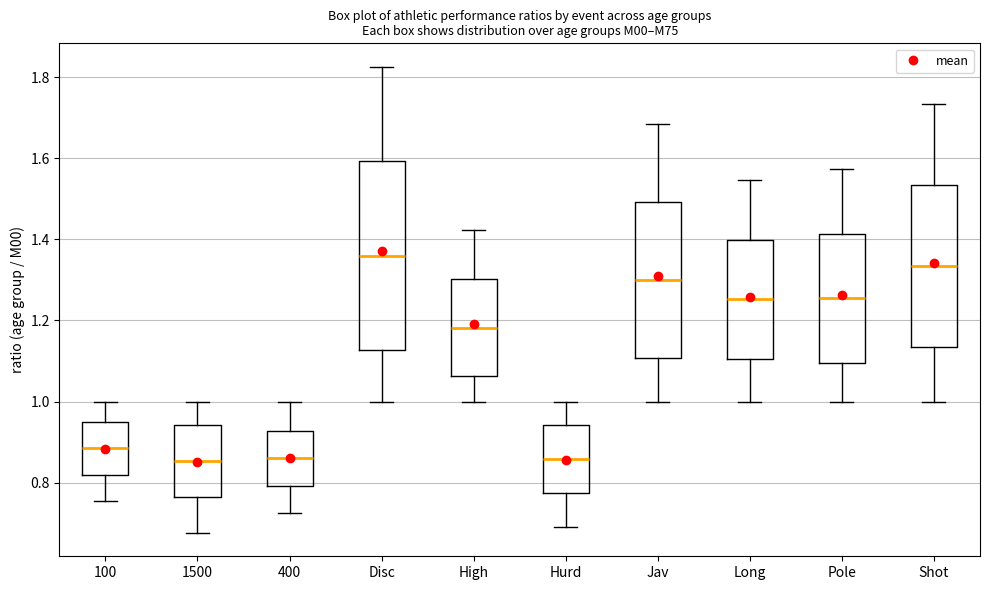

Comparing the boxes themselves (not the whiskers), which one is the tallest?

Disc